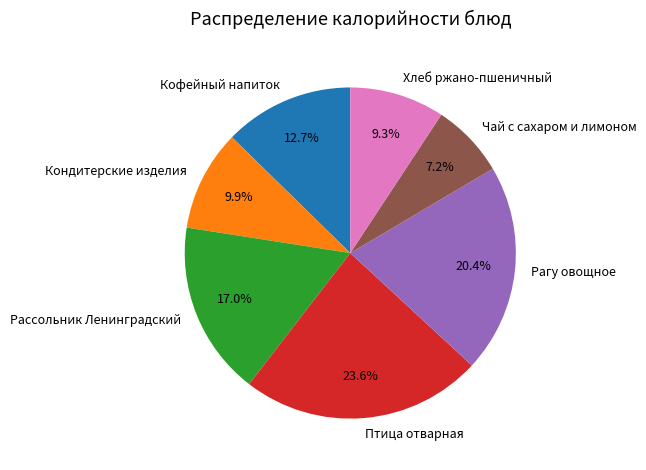

What percentage is the Чай с сахаром и лимоном slice, to the nearest percent?

7%